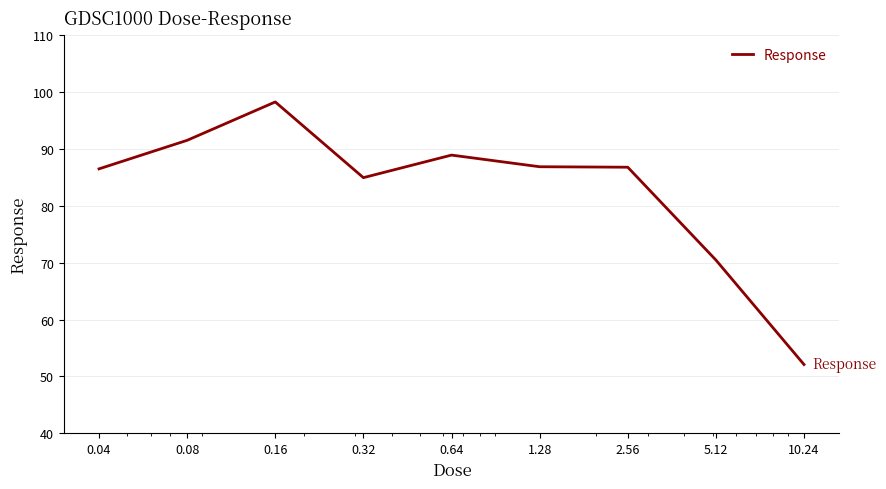

What is the greatest value displayed?

98.3